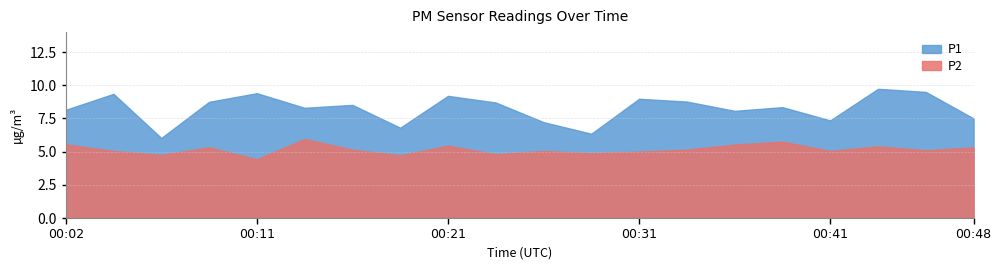

What is the value of the P2 point at the 4th from the left?

5.3